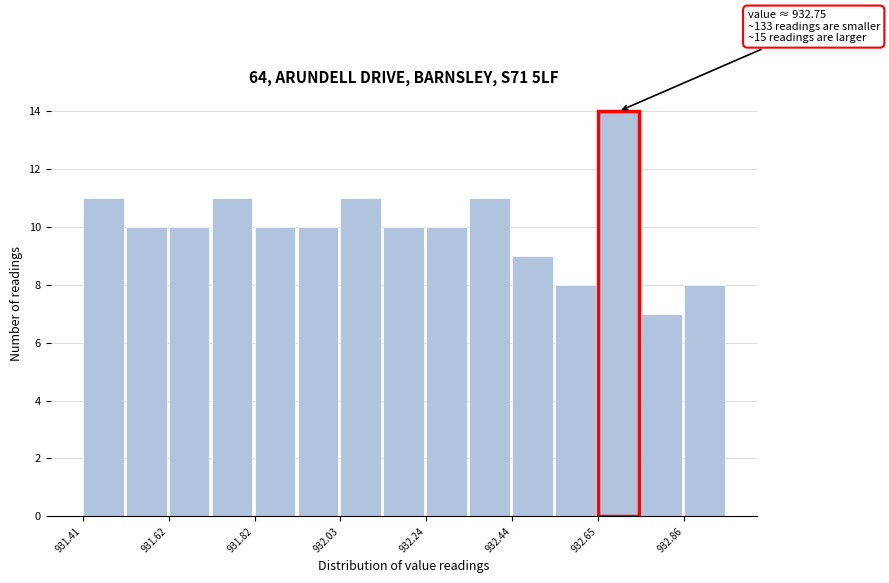

Read against the x-axis, roughly where is the centre of the tallest bar?

932.70